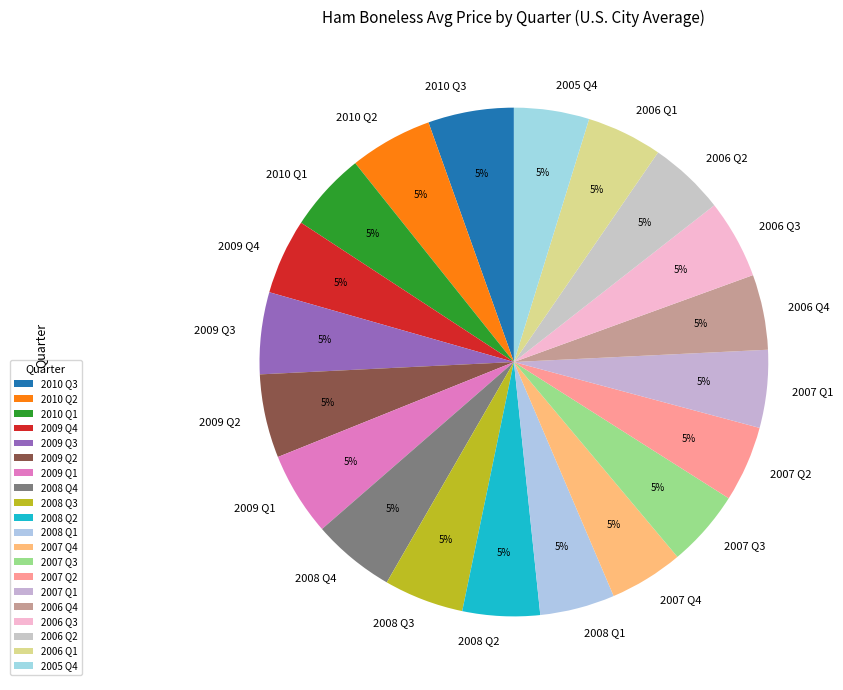

To the nearest percent, what portion does 2010 Q2 represent?

5%